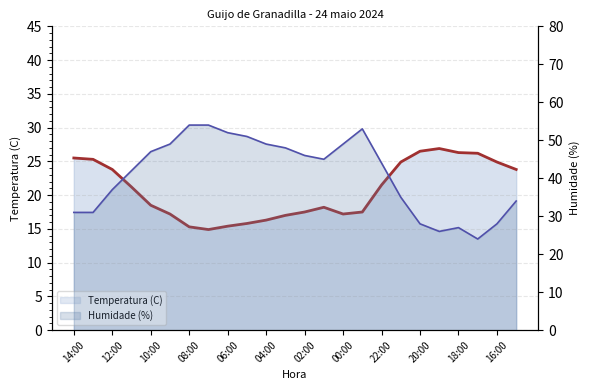

Is it true that Humidade (%) equals 72.5 at 18:00?

False